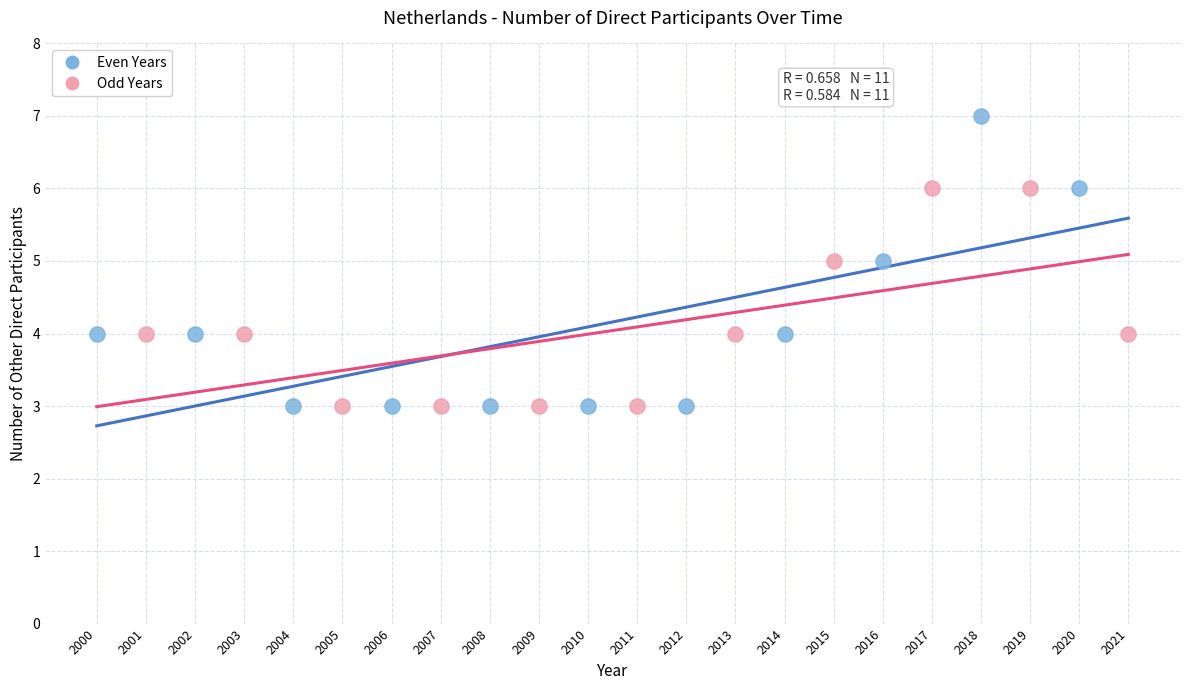

Which series reaches the maximum Y coordinate?

Even Years